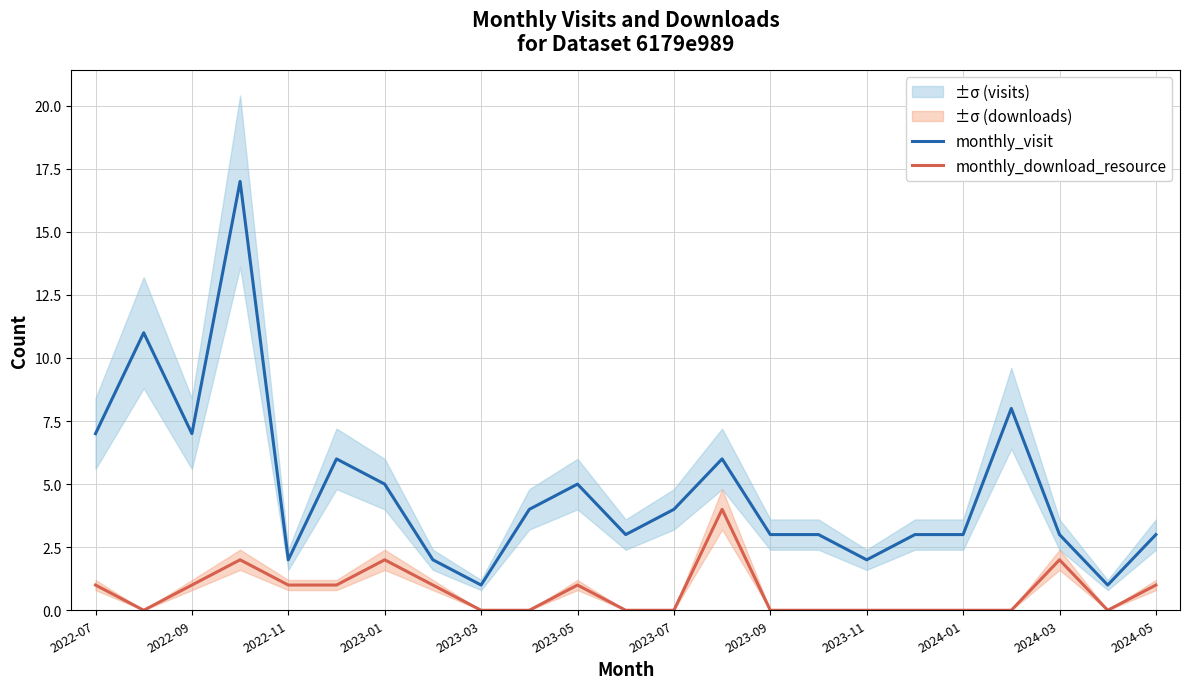

True or false: monthly_download_resource has a value of -1 at 2023-07.

False